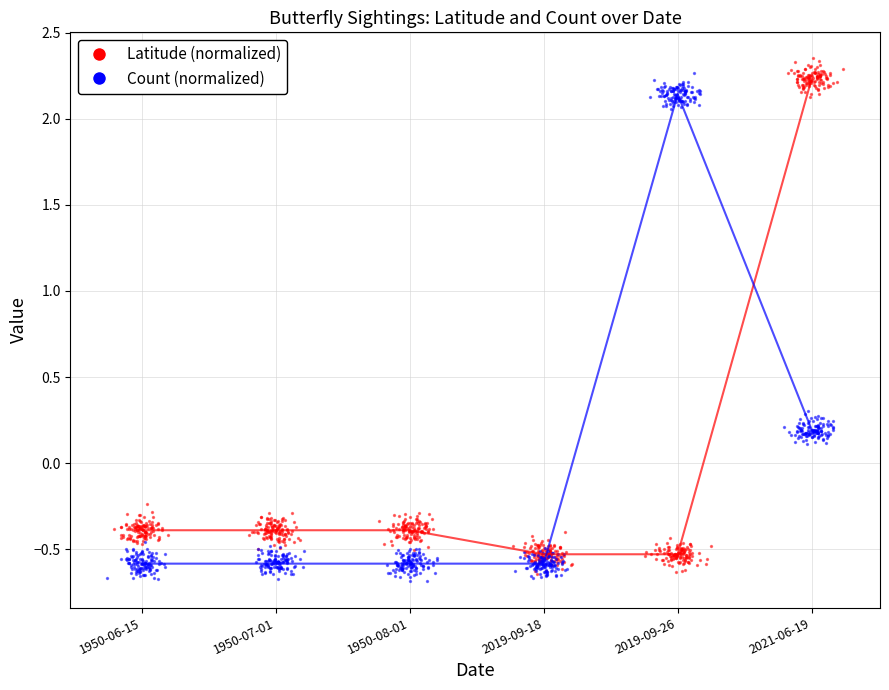

Which series contains the highest Y value?

Latitude